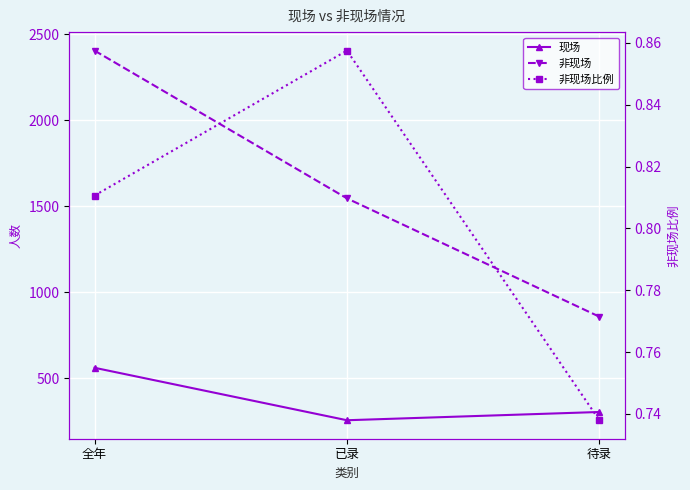

Which category has the highest value in the 现场 series?

全年